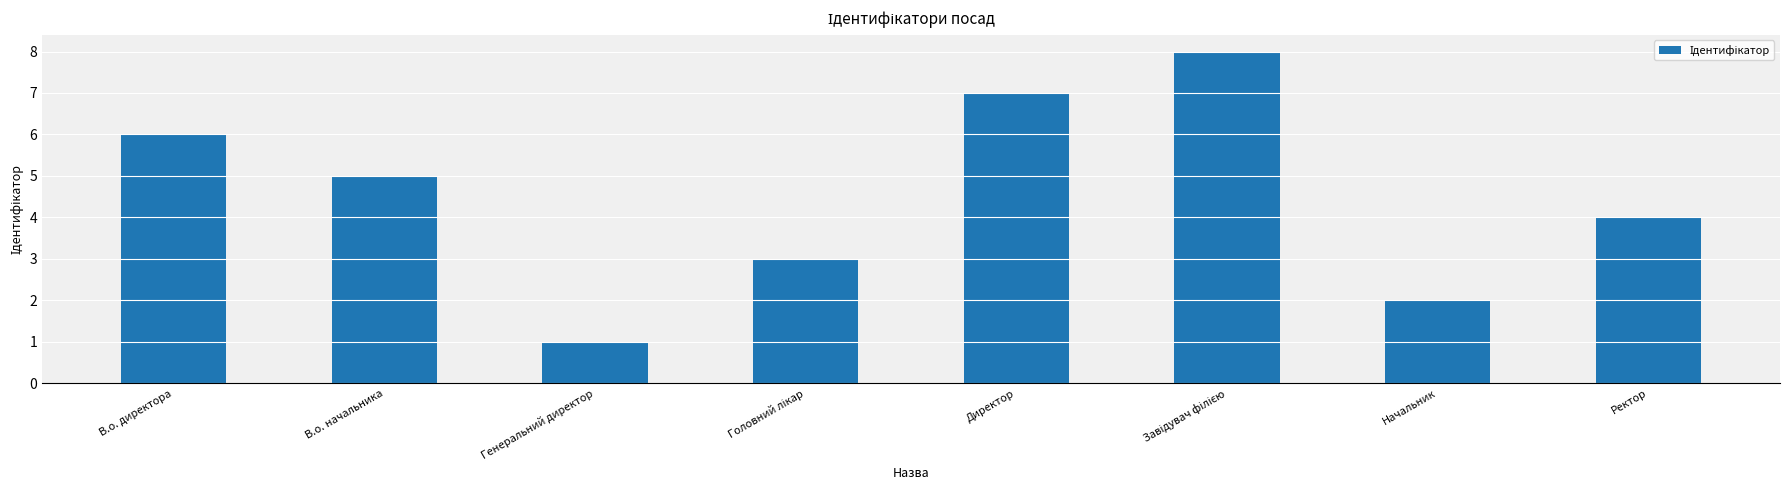

What is the greatest value displayed?

8